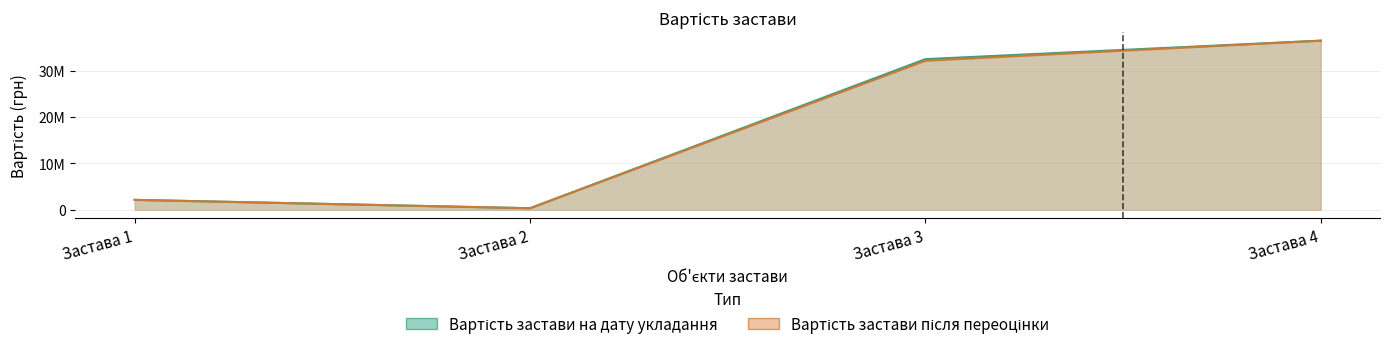

How many interior local valleys does the Вартість застави на дату укладання series have?

1